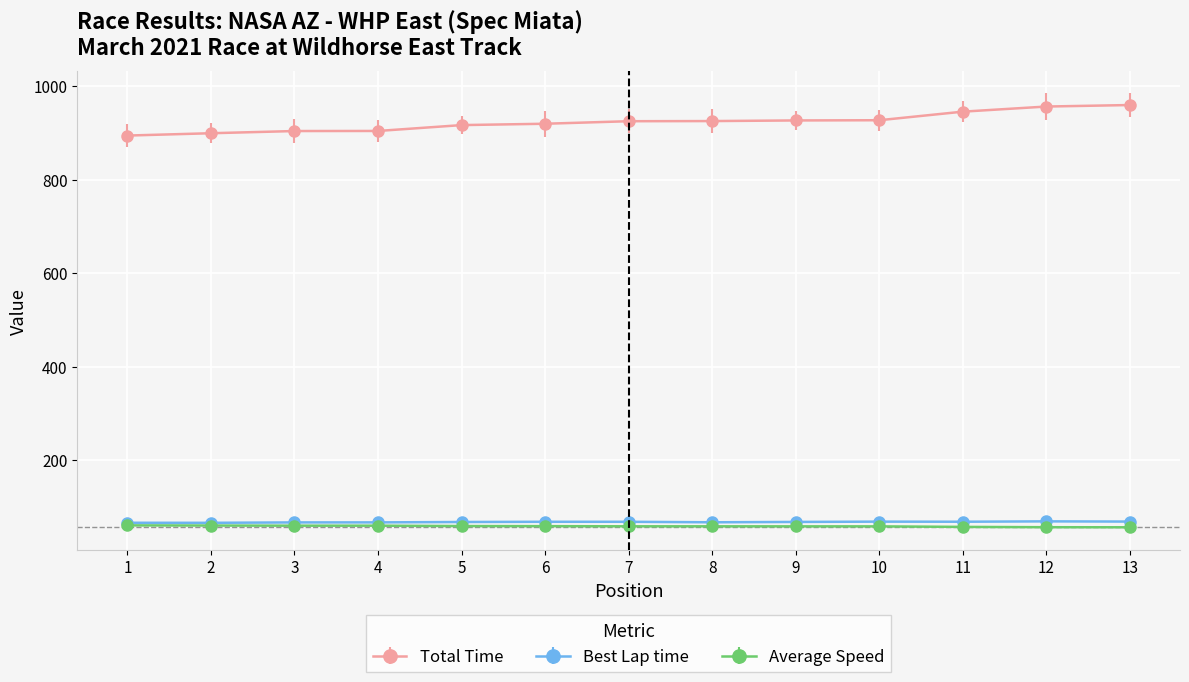

What is the total value across all series at 9?

1052.7